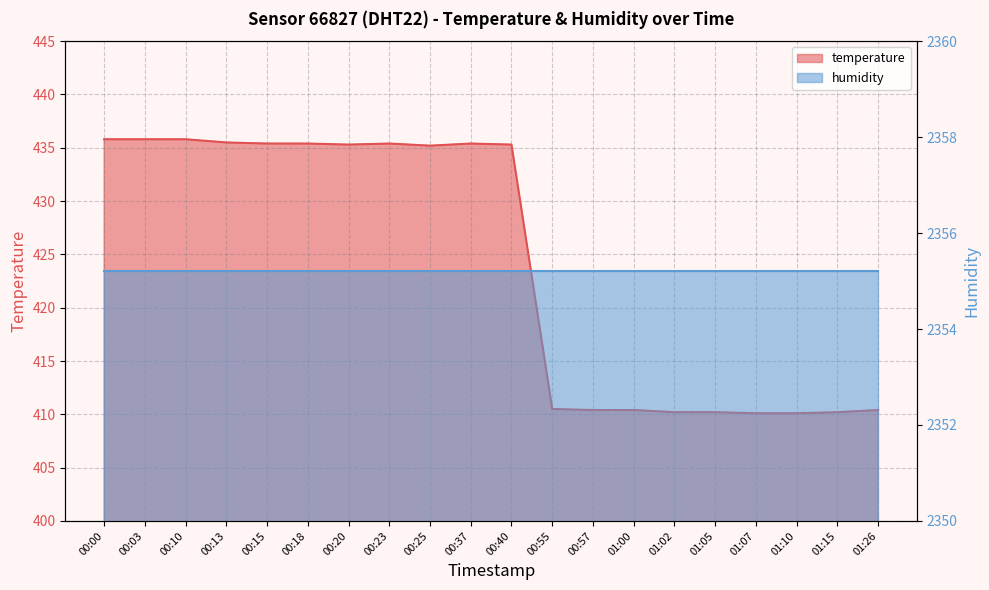

What is the sum of all values?

8482.8